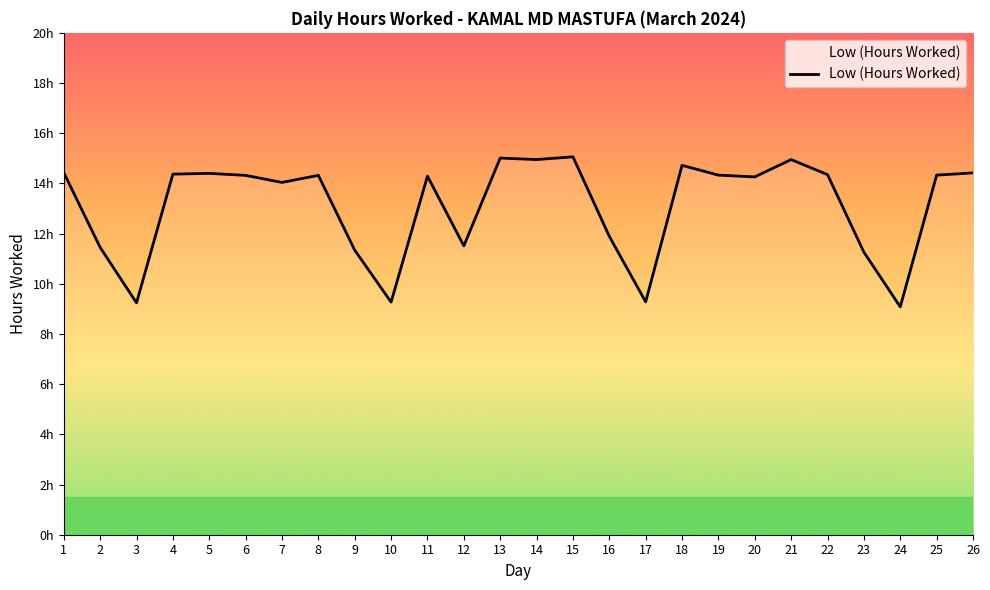

Is this an area chart (filled region under the line)?

Yes